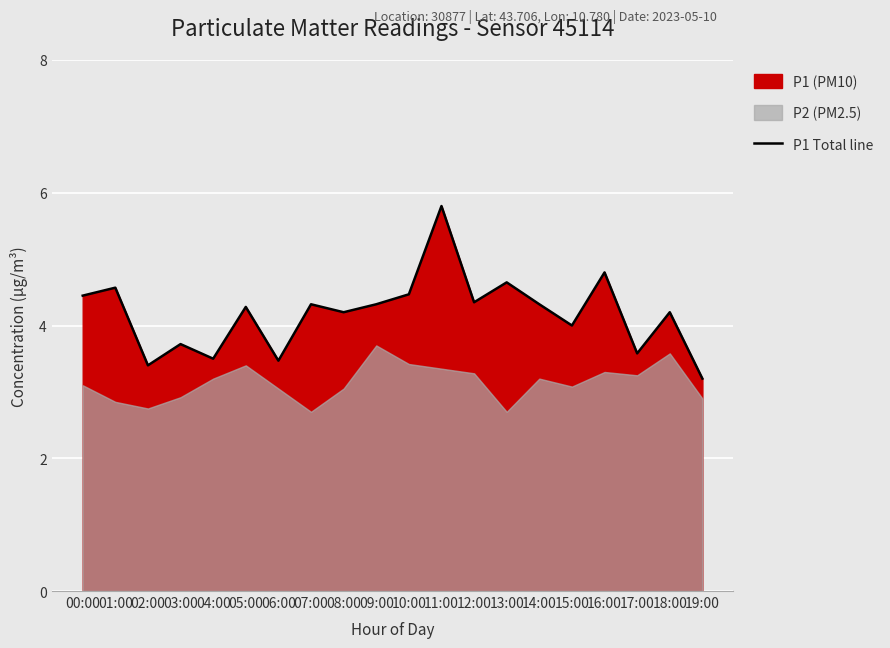

Is it true that the value at 02:00 is 3.4?

True